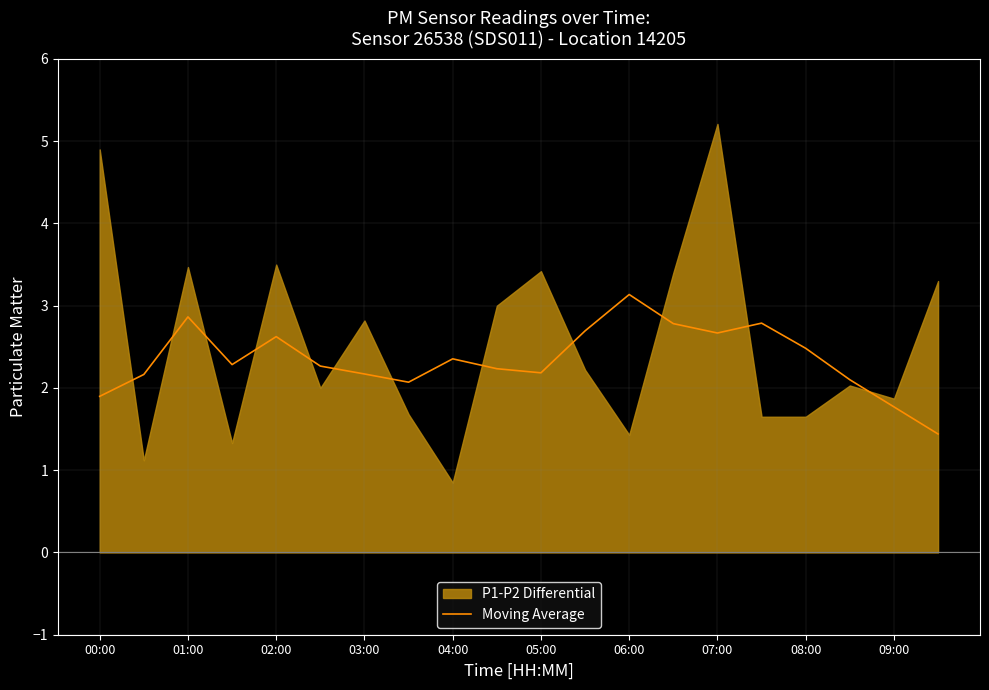

What is the minimum value for Moving Average?

1.4